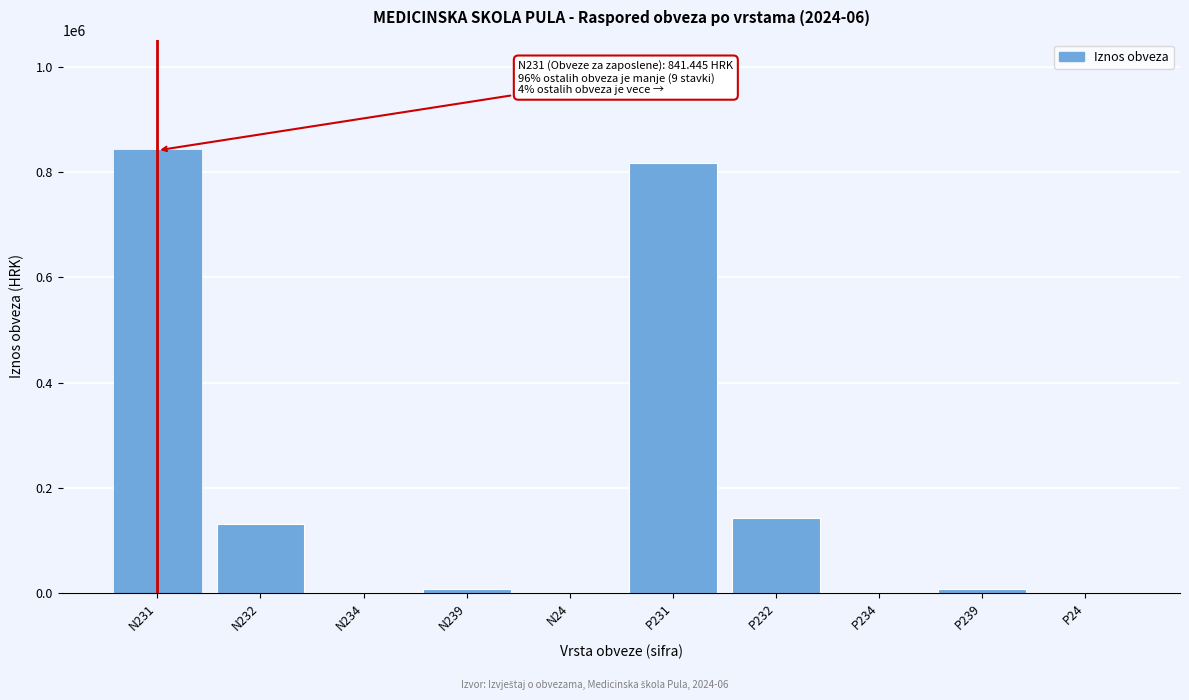

The value at P231 is 434392.6. True or false?

False